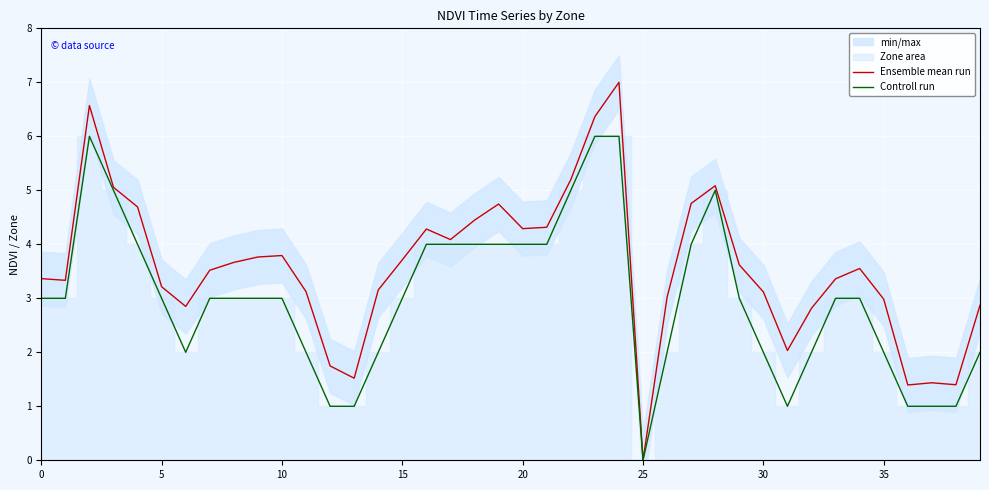

What is the difference between the second highest and second lowest values in the Controll run series?

5.0